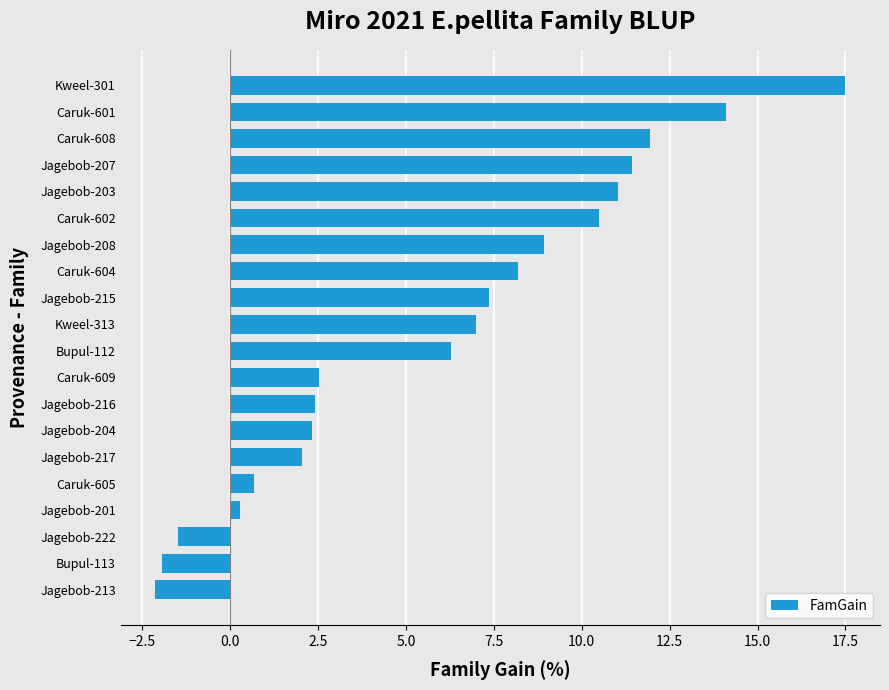

What is the change in value from Caruk-604 to Jagebob-207?

+3.2